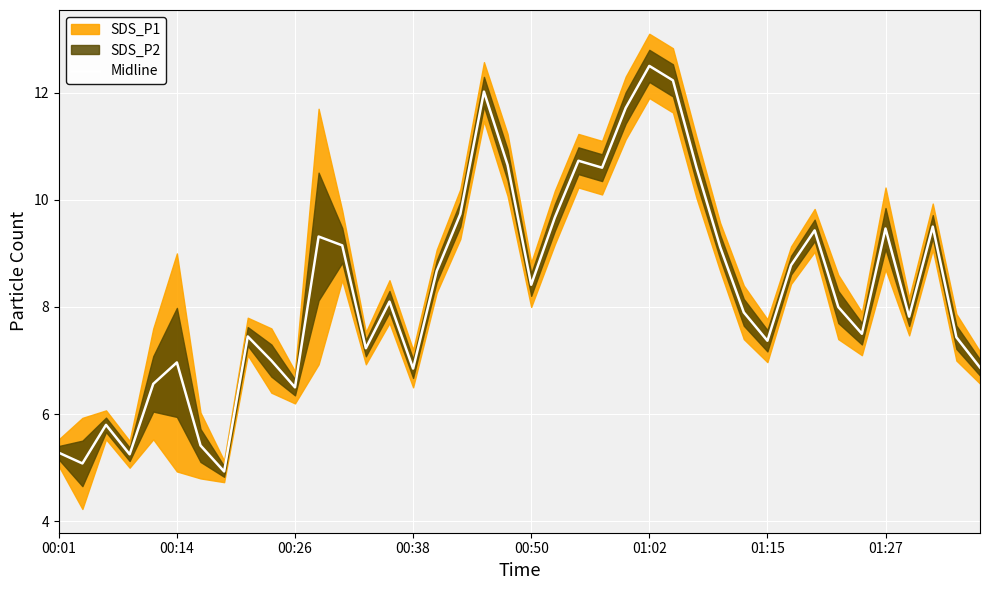

What is the minimum value for Midline?

4.9